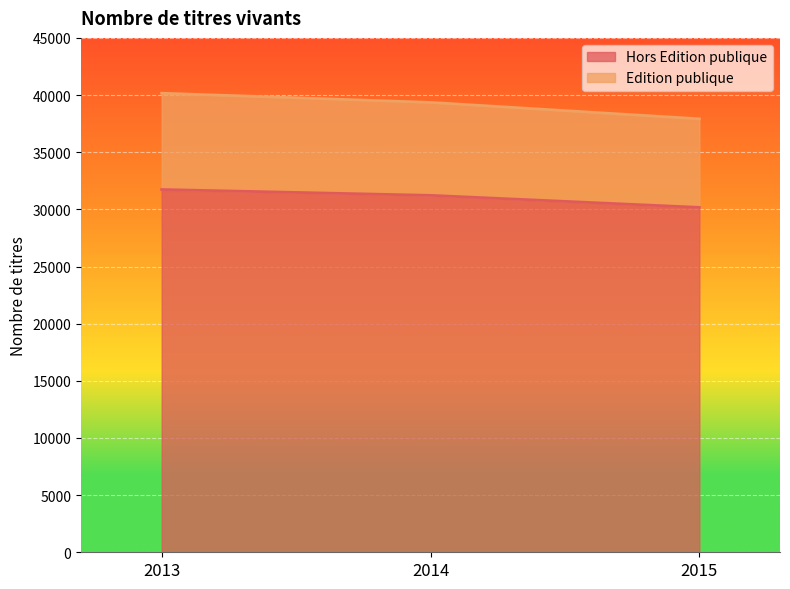

What is the value of the Edition publique point at the 1st from the left?

40161